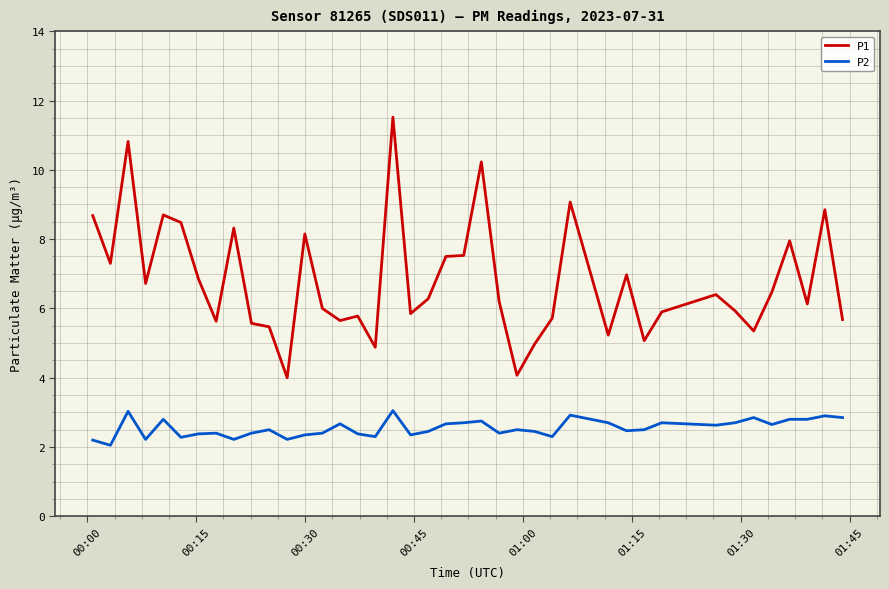

What is the maximum value shown in the chart?

11.5